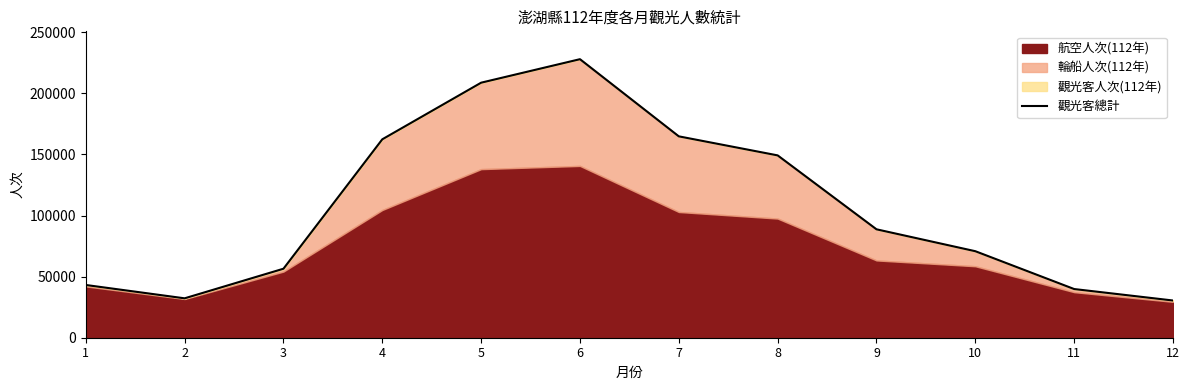

True or false: the data shows 162353 at 4.

True